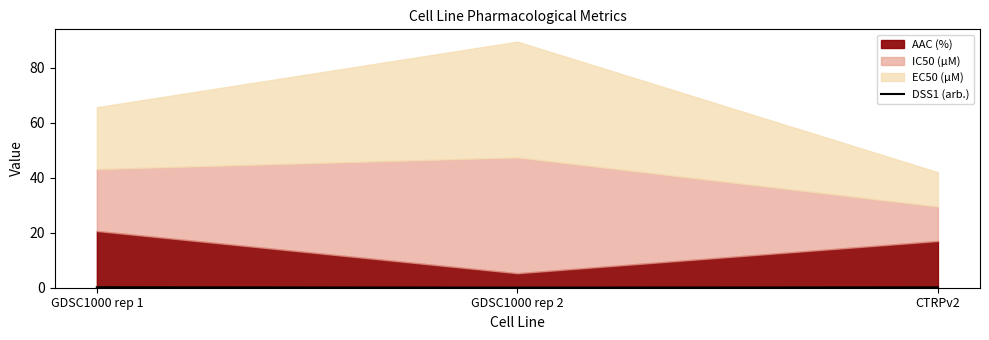

How many lines are shown in the chart?

1